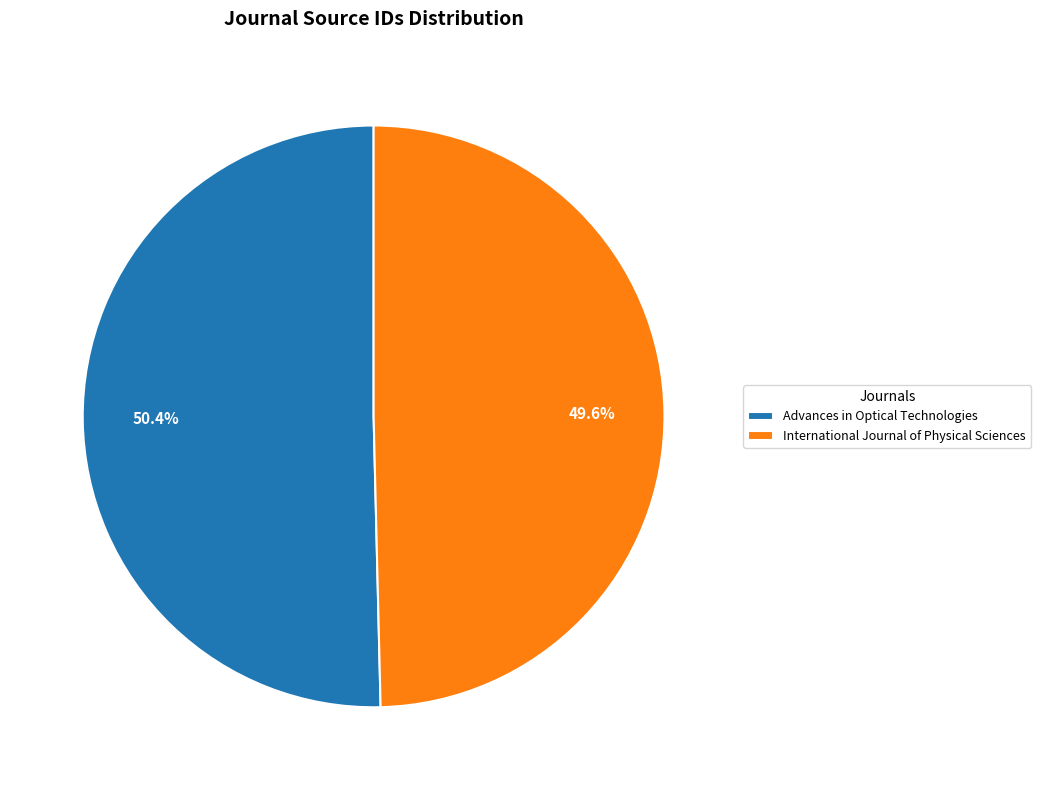

Count the number of slices in the pie.

2